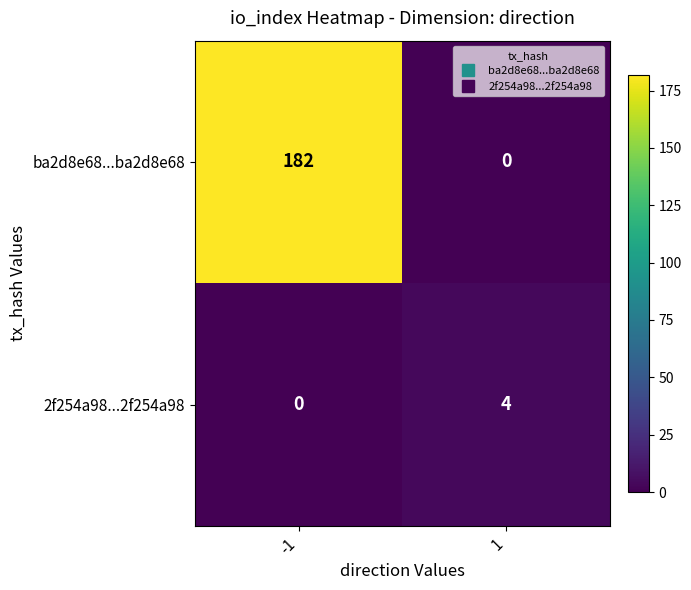

At which category is the sum across all series the highest?

-1